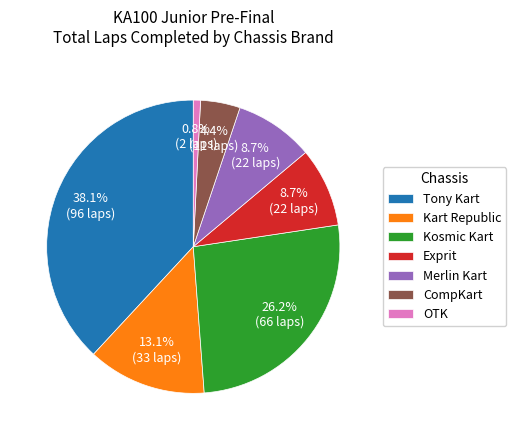

Does CompKart account for over 50% of the chart?

No